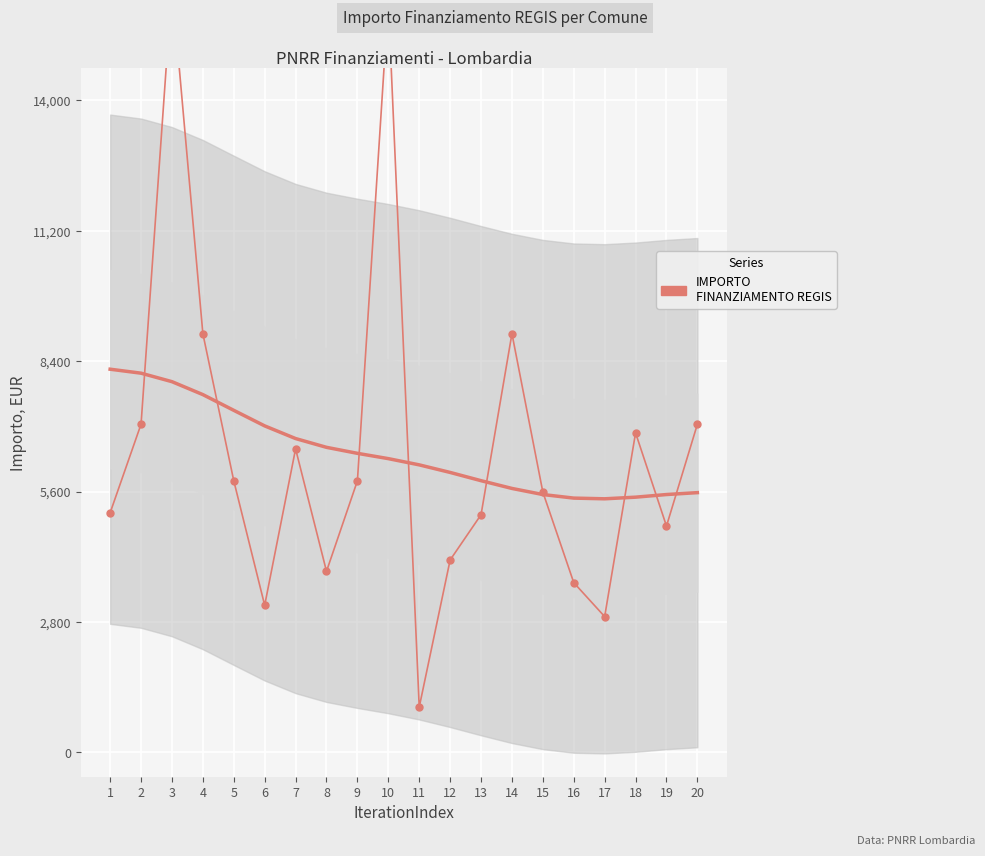

Reading left to right, extract all data points from this chart.

5145	7047	16464	8991	5832	3159	6517	3888	5831	16121	972	4131	5103	8991	5589	3645	2916	6860	4860	7047